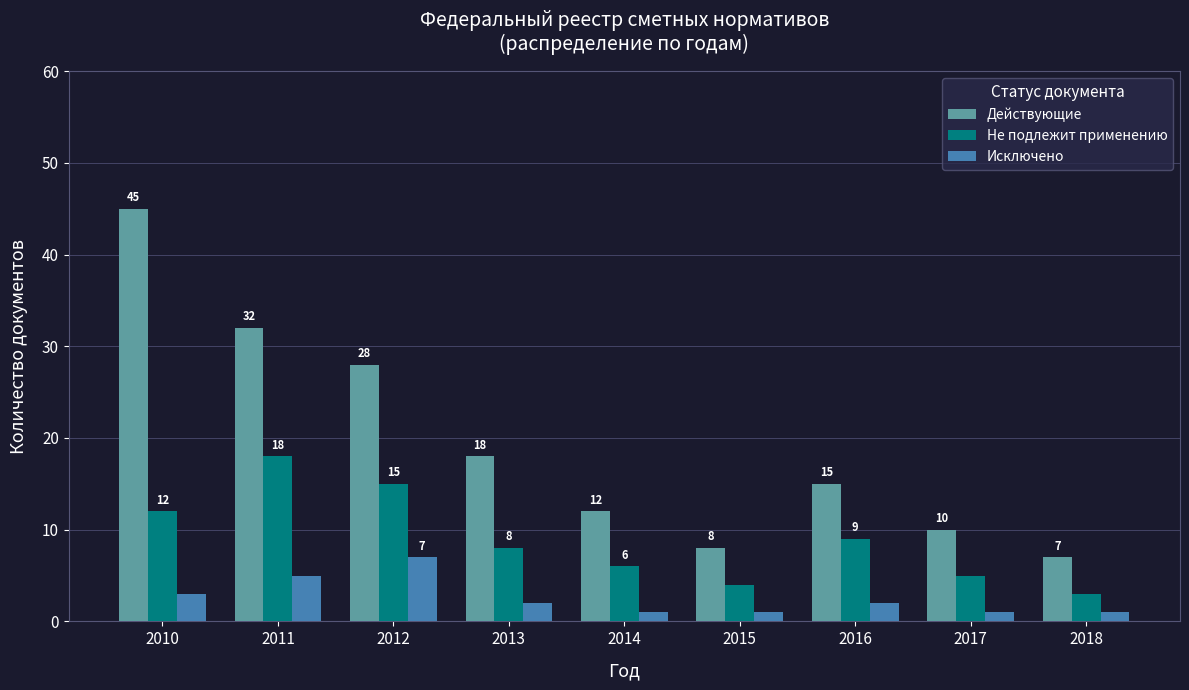

Where does the Действующие series first go above 15?

2010